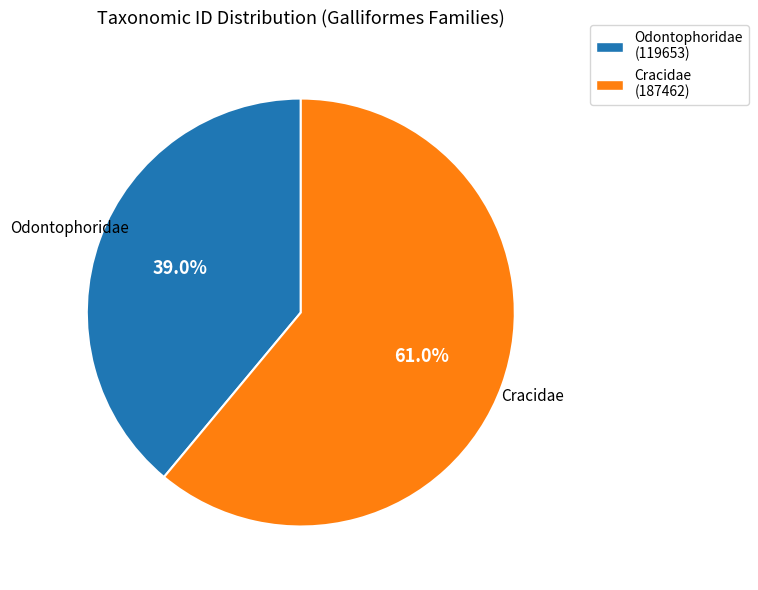

To the nearest percent, what is the combined percentage of Cracidae and Odontophoridae?

100%